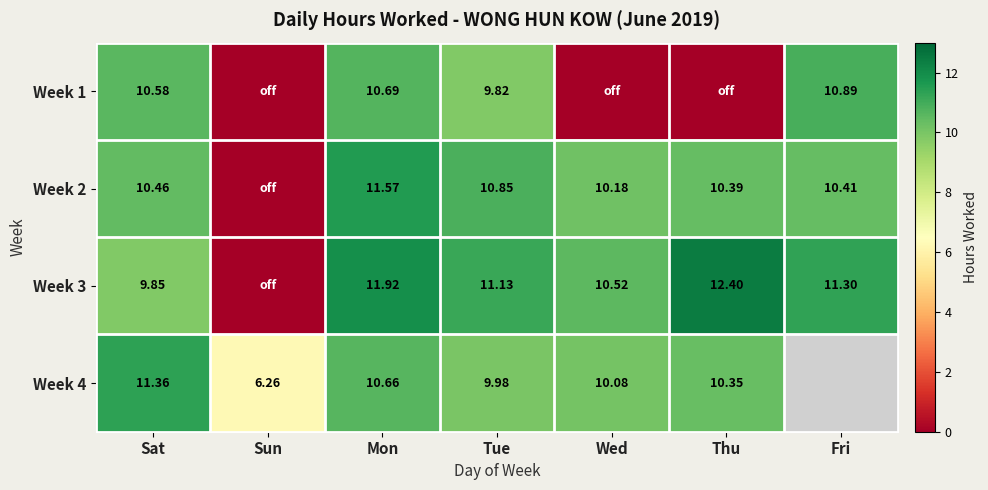

Where does the Week 4 series first go above 10?

Sat